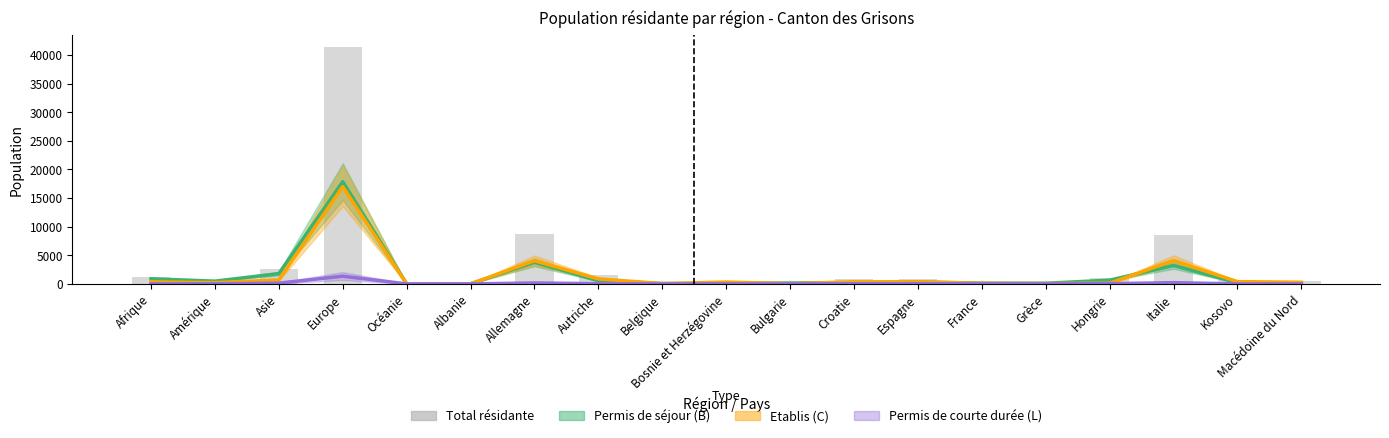

How many data points in Etablis (C) are above 321?

9